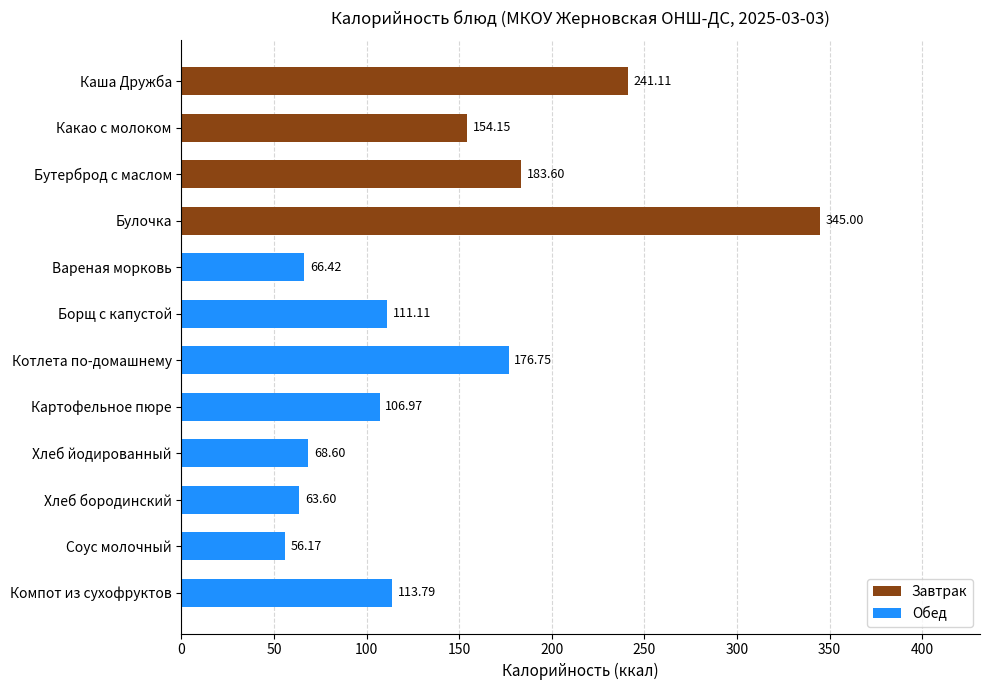

What is the change in value from Каша Дружба to Хлеб бородинский?

-177.5